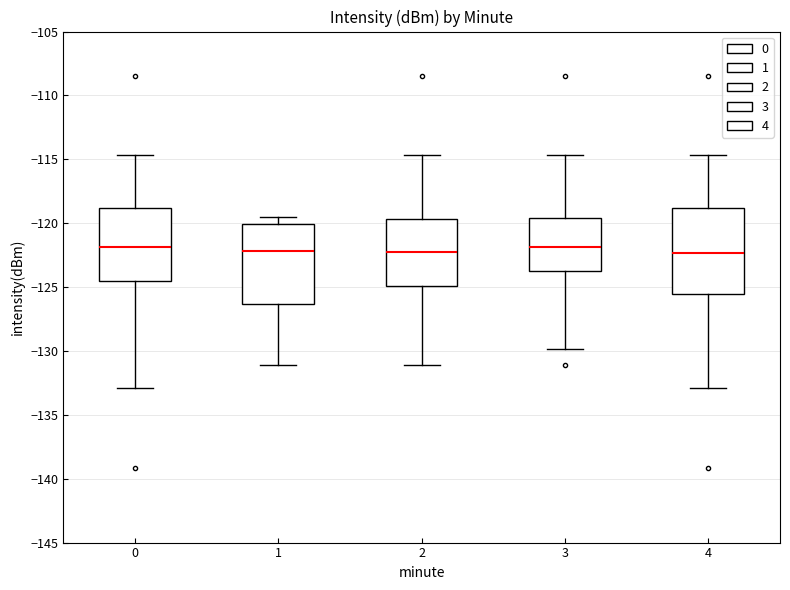

Reading left to right, transcribe this box plot: for each box, give where its median line is, the range the box spans, and where its two whiskers end, as read against the y-axis. The values are not printed on the chart, so give them approximately, as read against the axis.

0: median -122.0, box -124.5 to -119.0, whiskers -133.0 to -114.5
1: median -122.0, box -126.5 to -120.0, whiskers -131.0 to -119.5
2: median -122.5, box -125.0 to -119.5, whiskers -131.0 to -114.5
3: median -122.0, box -123.5 to -119.5, whiskers -130.0 to -114.5
4: median -122.5, box -125.5 to -119.0, whiskers -133.0 to -114.5